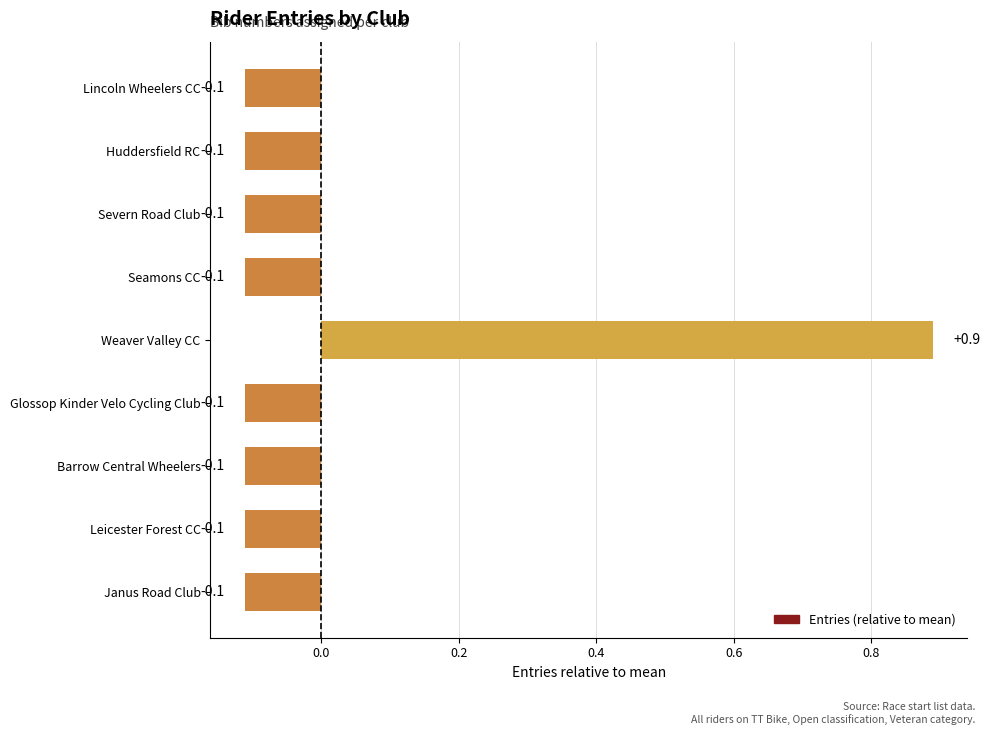

True or false: the data shows -0.0 at Leicester Forest CC.

False